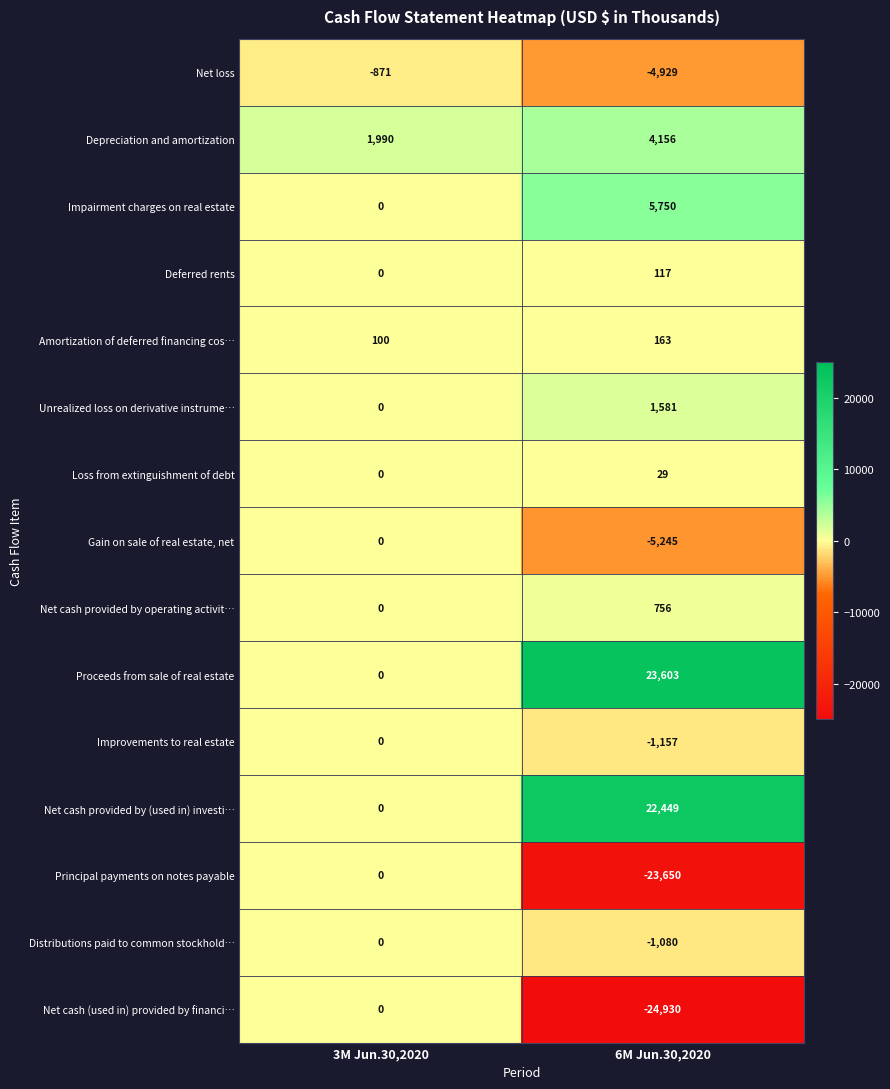

What is the minimum value shown in the chart?

-24930